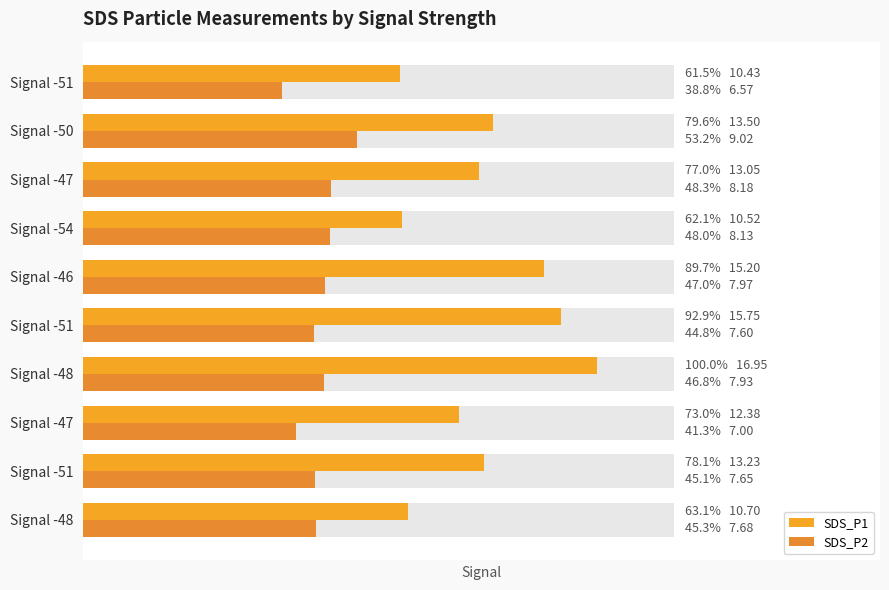

Count the number of categories in the chart.

10